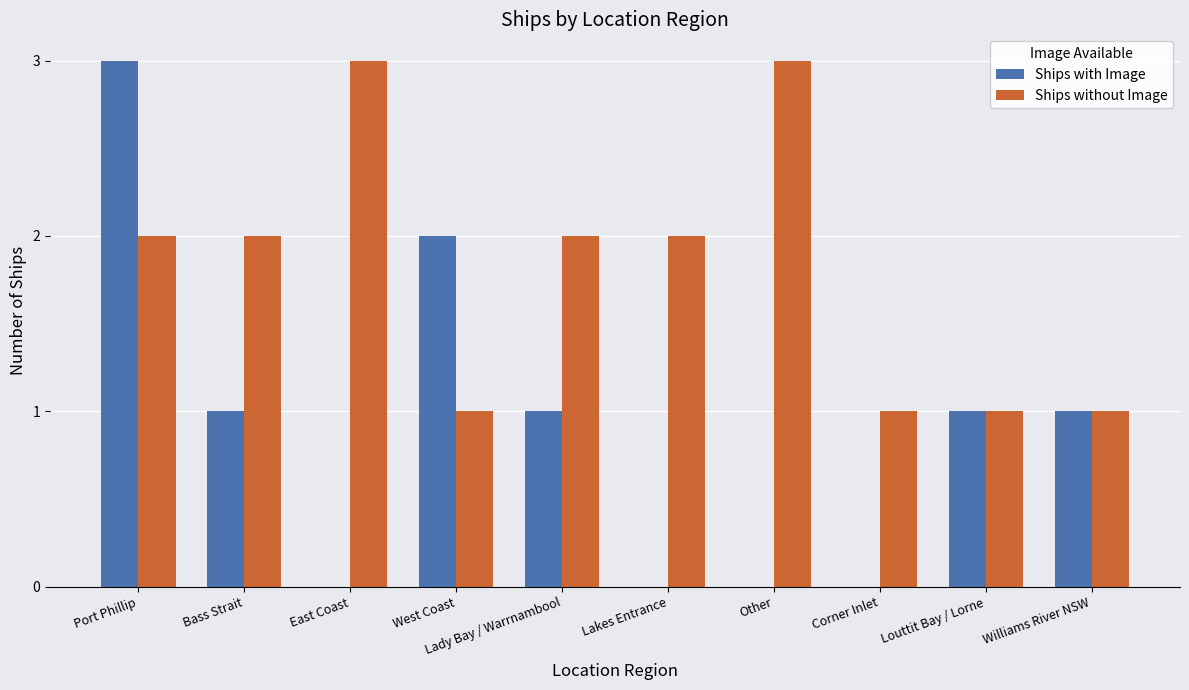

The Ships with Image series shows 0 at East Coast. True or false?

True